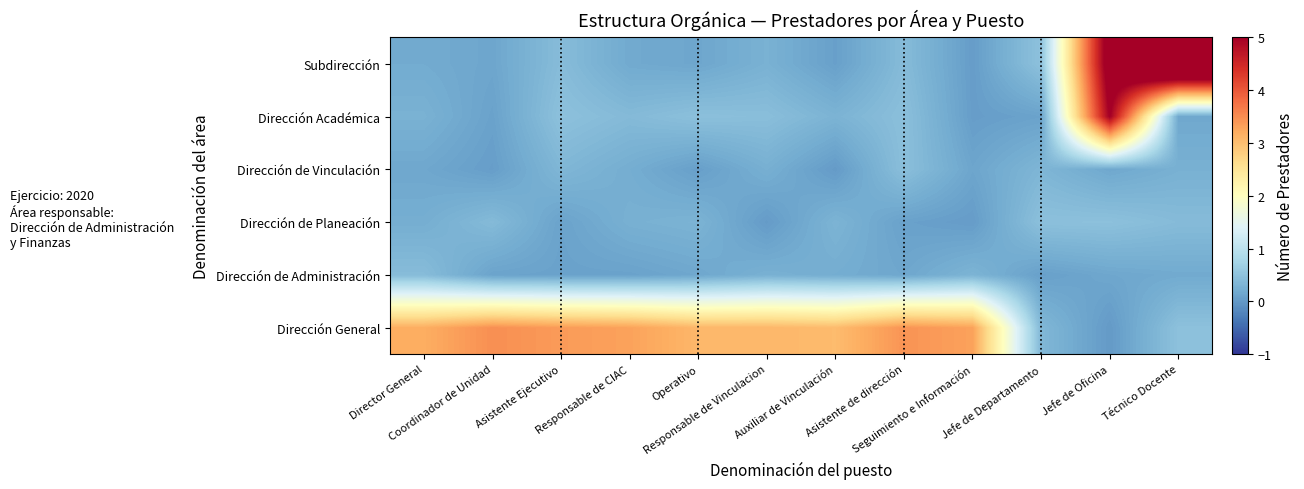

Which has a higher value, Asistente de dirección or Responsable de CIAC?

Asistente de dirección